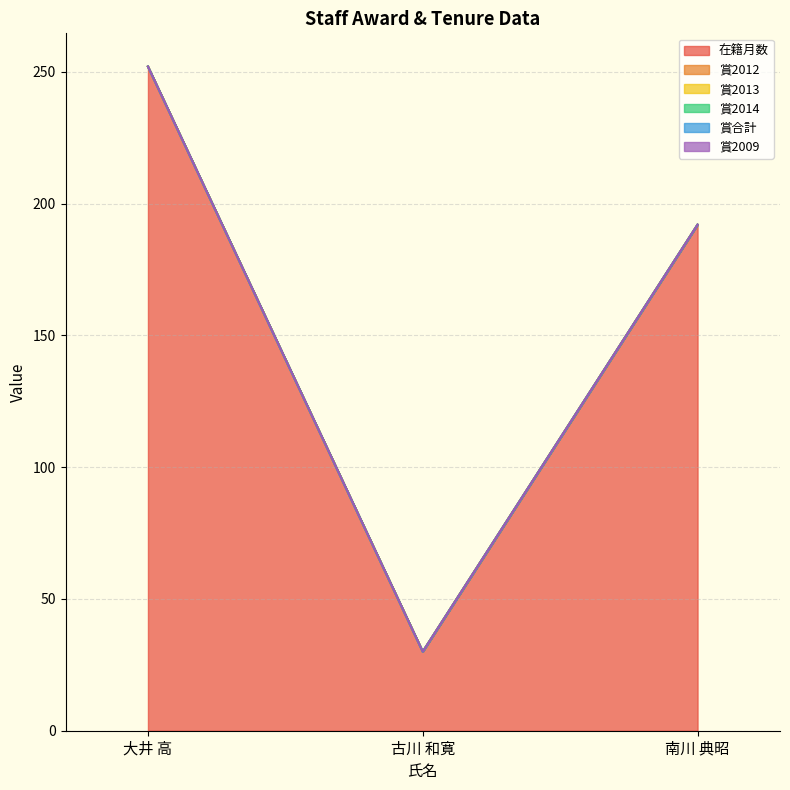

Does the chart display data point markers on the line(s)?

No